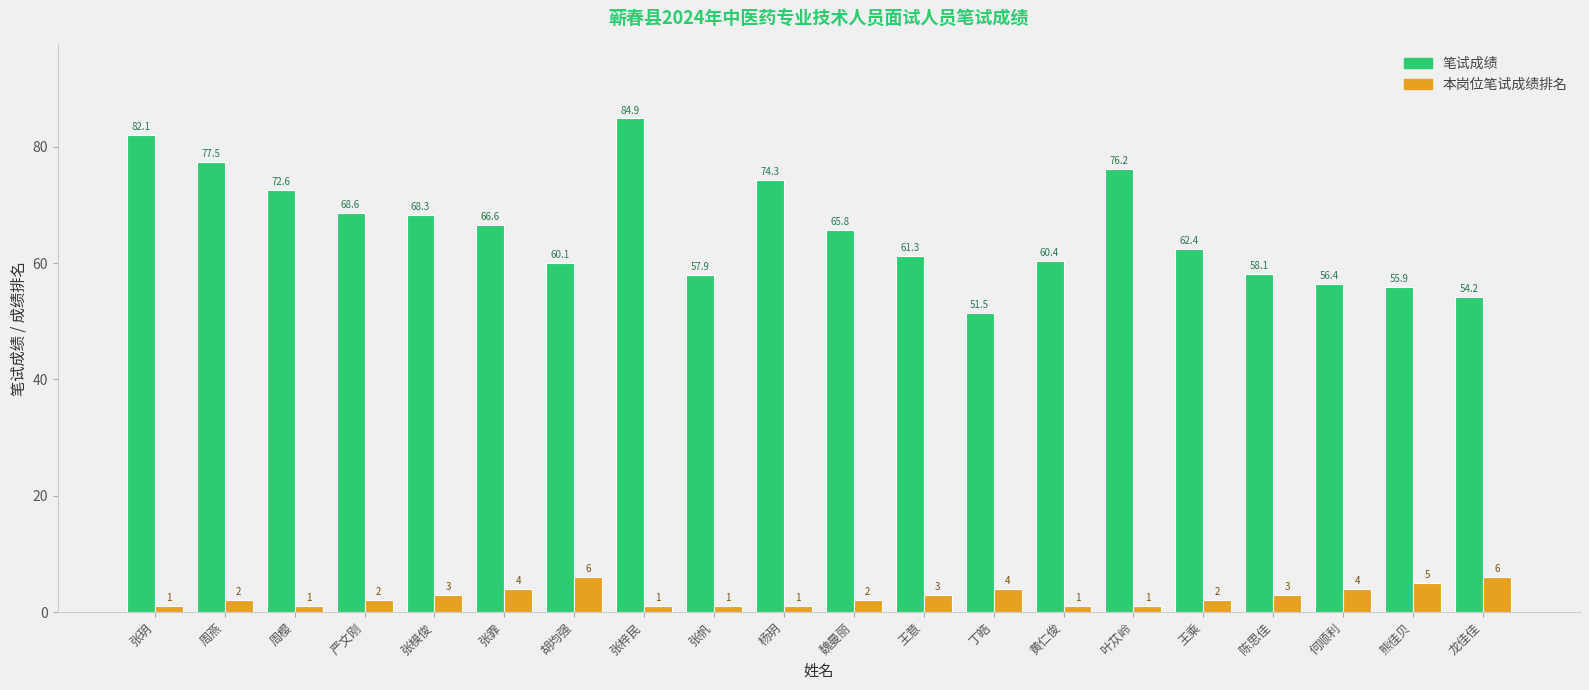

True or false: 笔试成绩 has a value of 95.8 at 王乘.

False